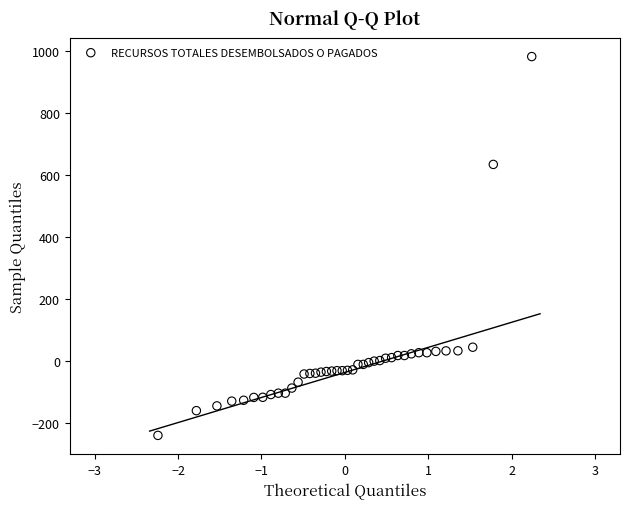

What Y value in the scatter plot is closest to 371?

634.5